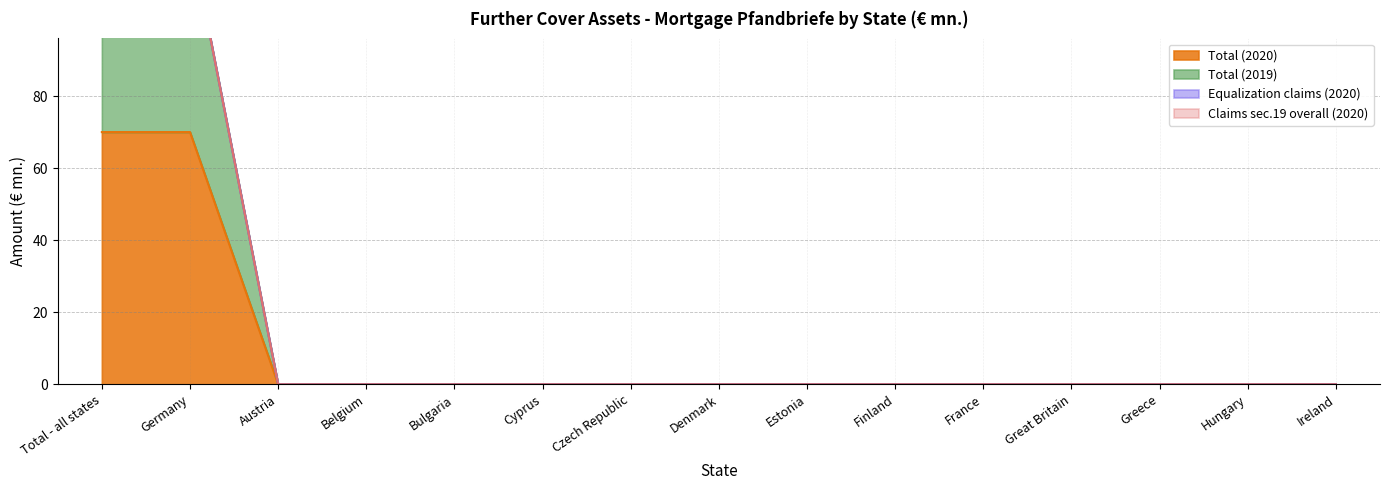

True or false: Total (2020) has a value of 0 at Greece.

True